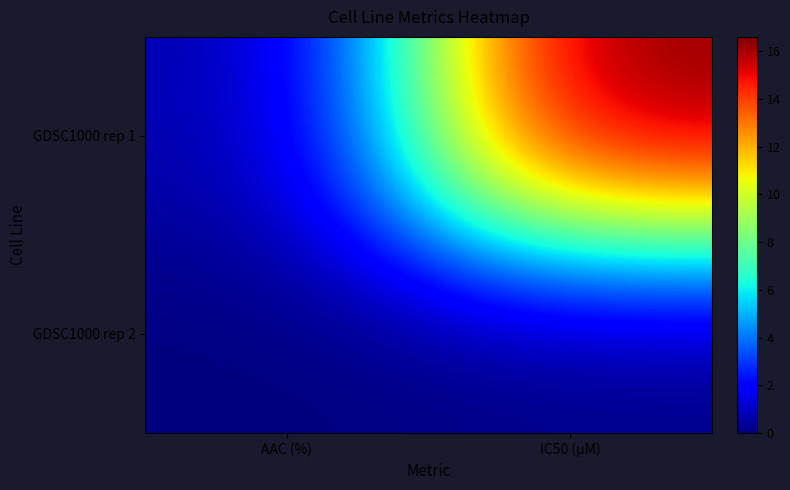

Which series has the largest total across all categories?

GDSC1000 rep 1